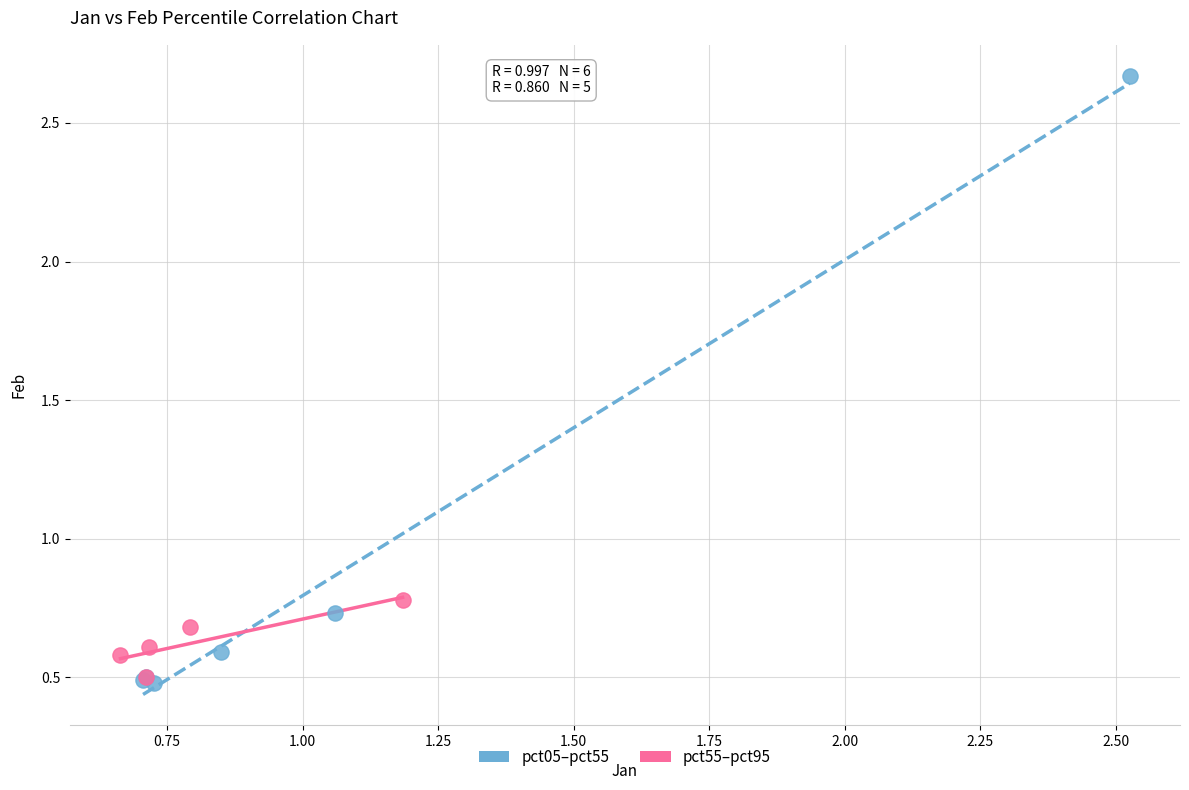

Which series reaches the maximum Y coordinate?

pct05–pct55